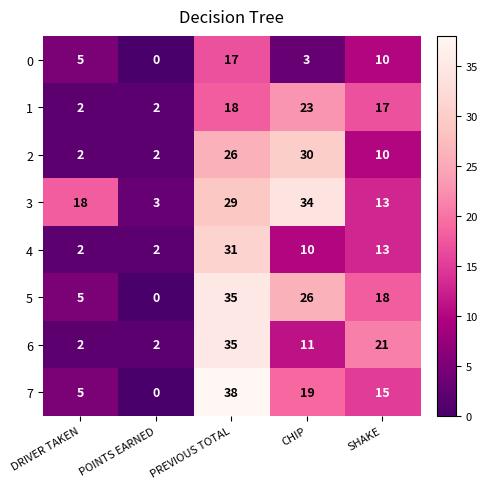

What is the average value of the 2 series?

14